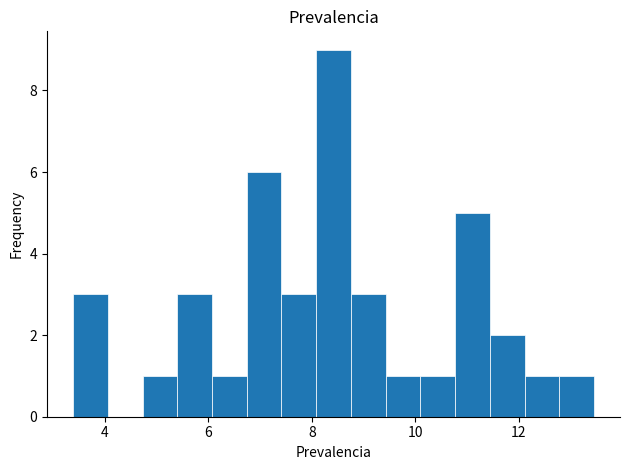

Read against the x-axis, roughly where is the centre of the tallest bar?

8.4